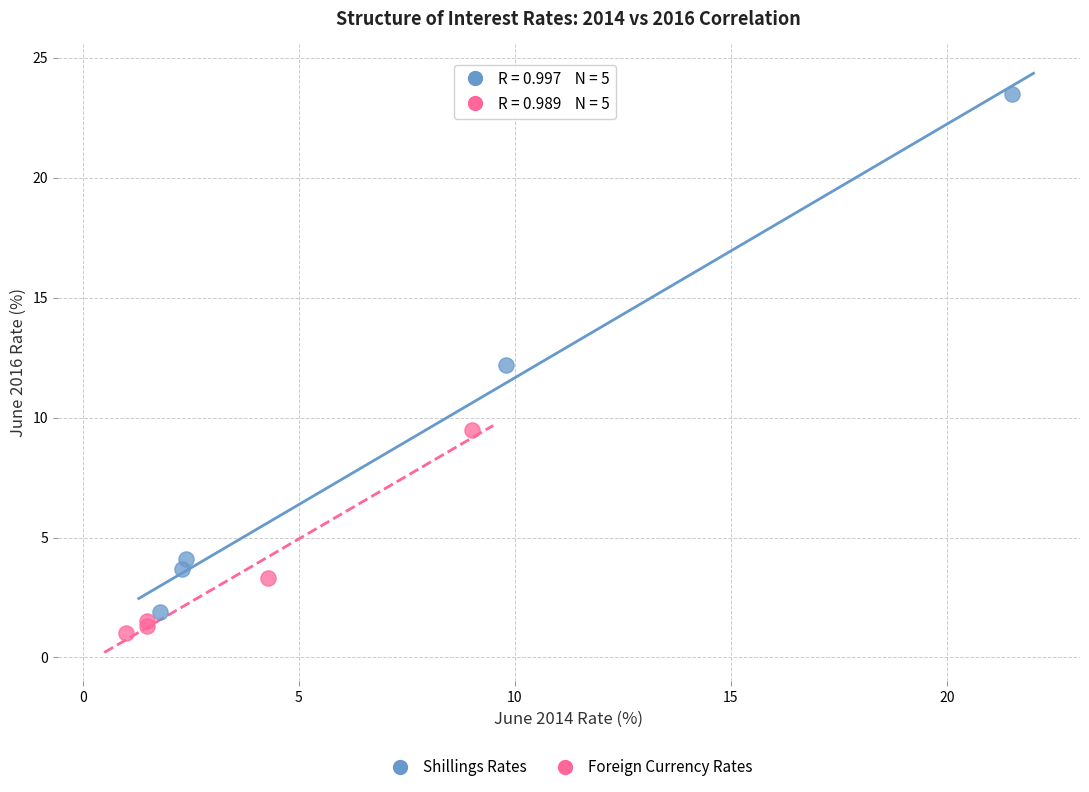

Which series has the largest Y range (max minus min)?

Shillings Rates